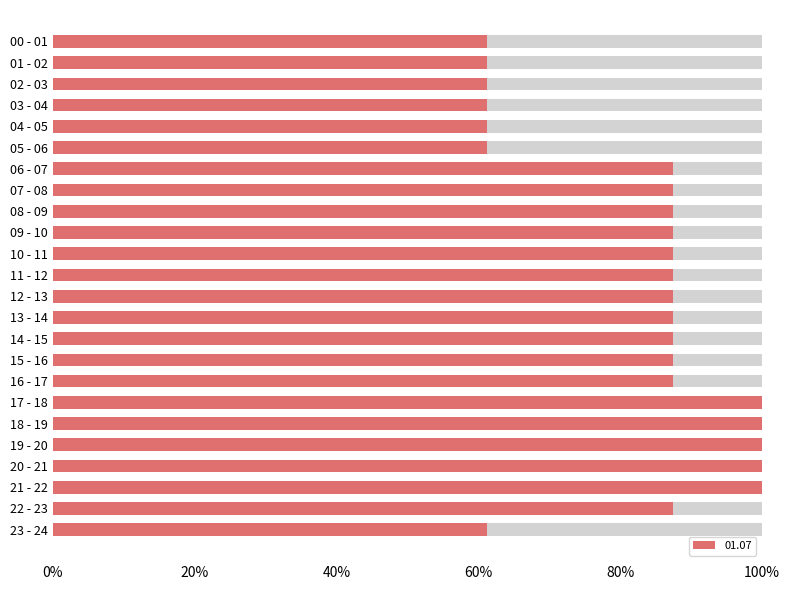

Reading left to right, transcribe all the data shown in this chart.

0.6	0.6	0.6	0.6	0.6	0.6	0.9	0.9	0.9	0.9	0.9	0.9	0.9	0.9	0.9	0.9	0.9	1.0	1.0	1.0	1.0	1.0	0.9	0.6